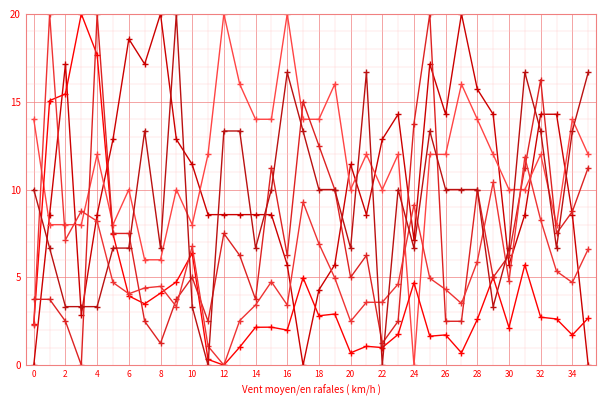

Is this an area chart (filled region under the line)?

No